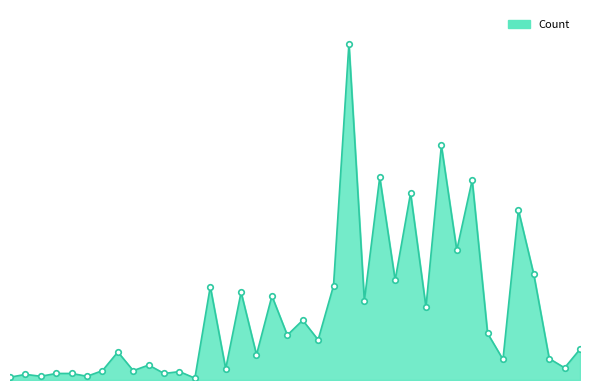

Does the chart have visible grid lines?

No